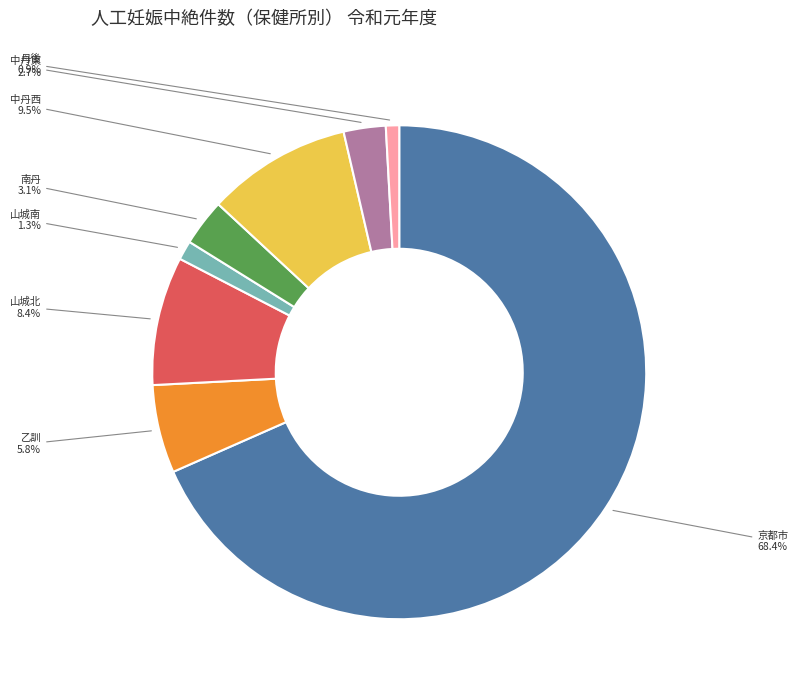

Is there a majority slice in this chart?

Yes